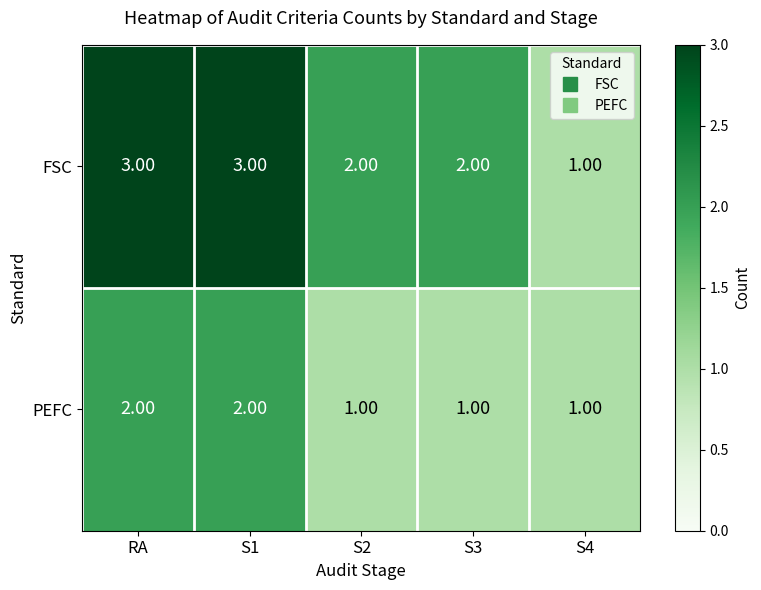

What is the sum of the PEFC values at RA and S1?

4